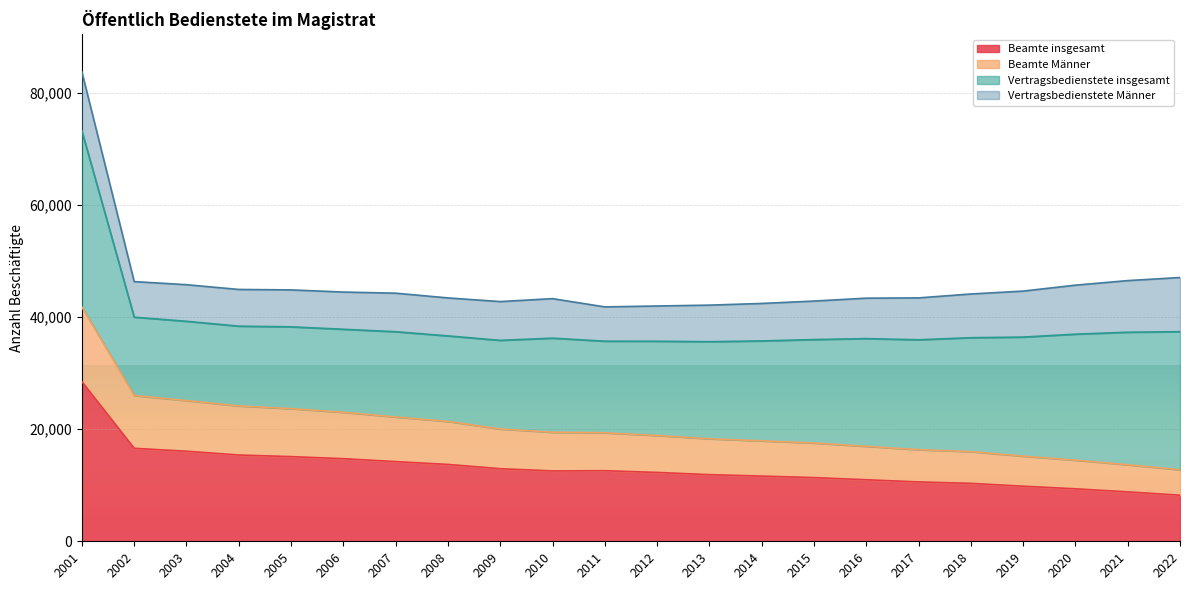

Is the value of Beamte Männer at 2018 greater than the value of Beamte insgesamt at 2005?

Yes